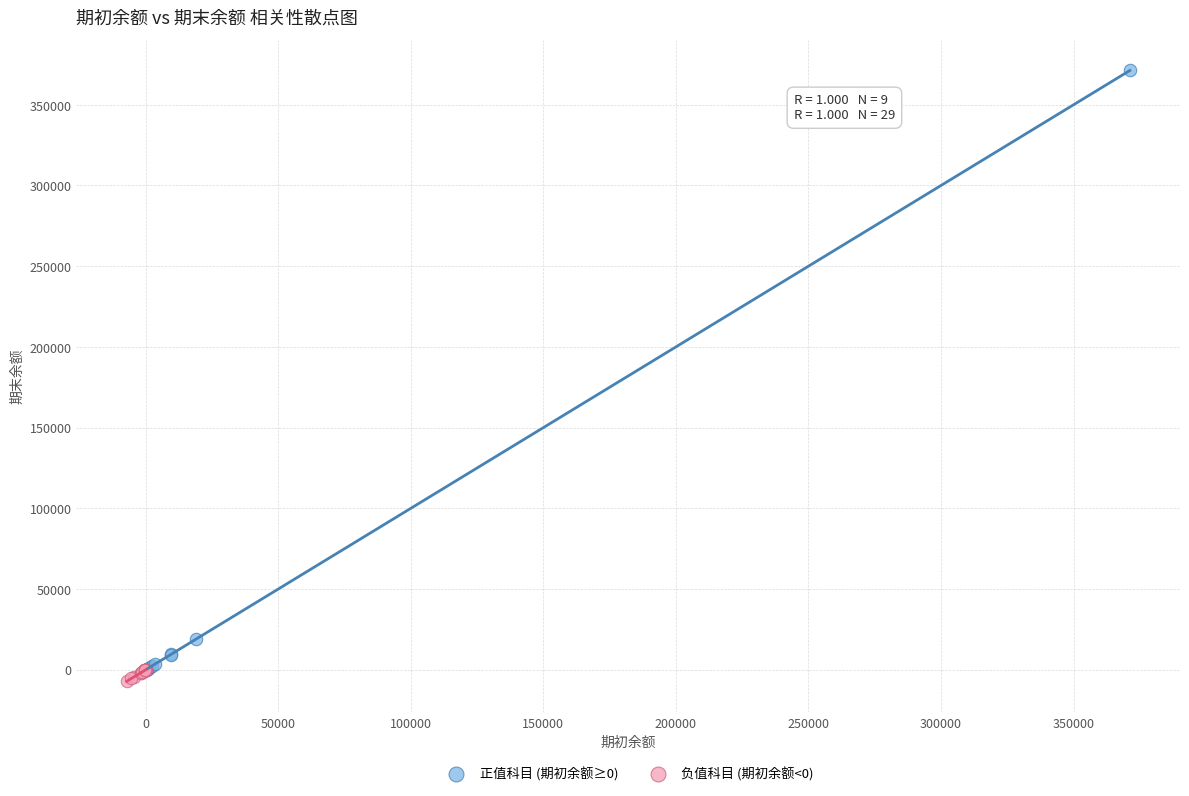

Which series has the largest Y range (max minus min)?

正值科目 (期初余额≥0)